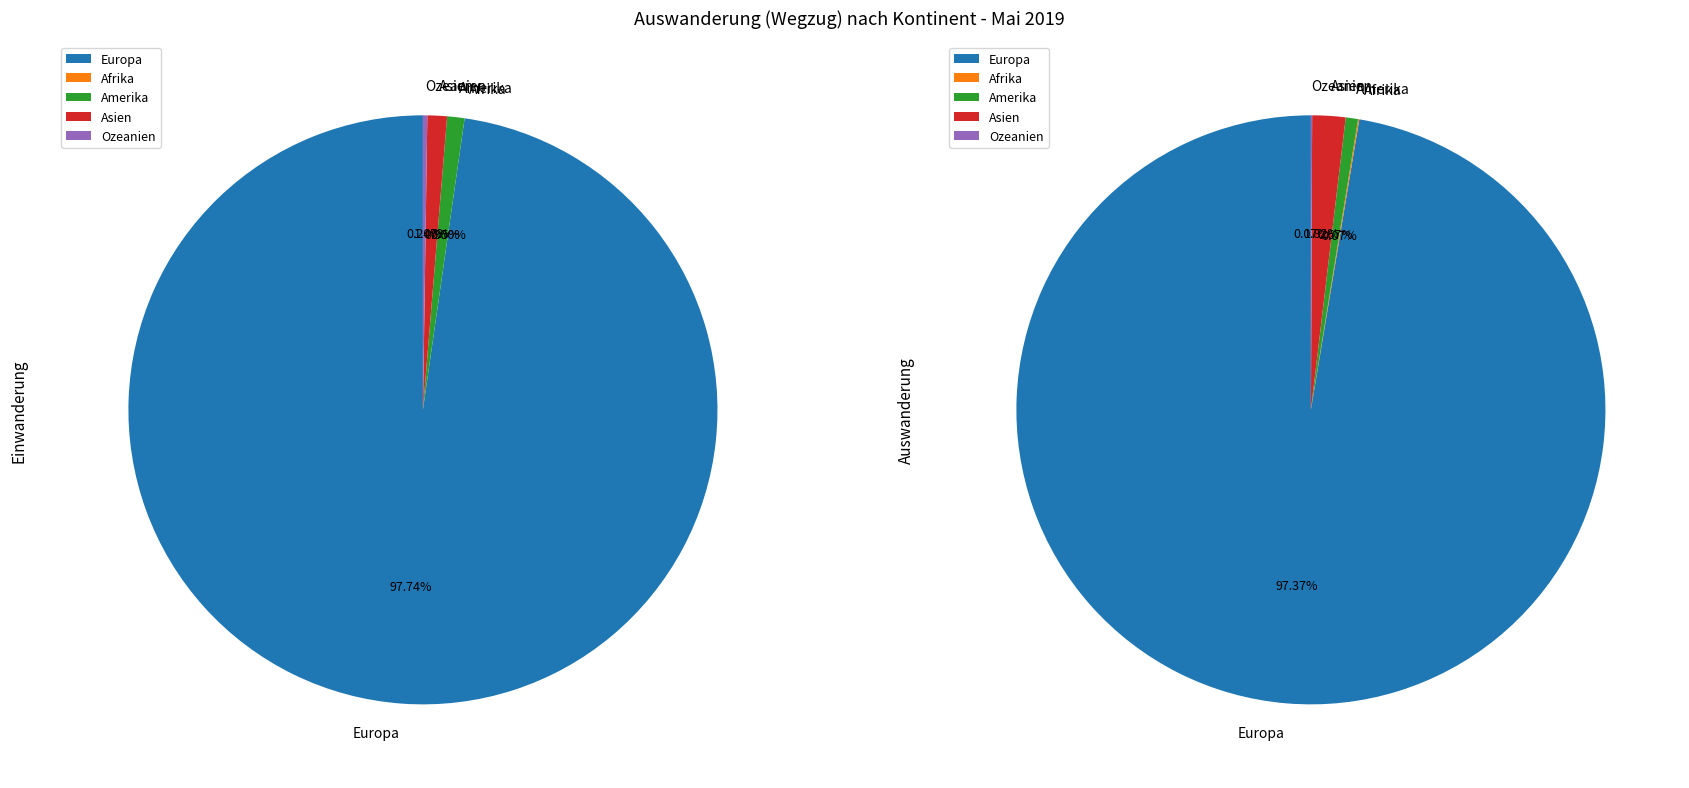

Combined, what portion of the pie is Afrika and Ozeanien?

0.1%